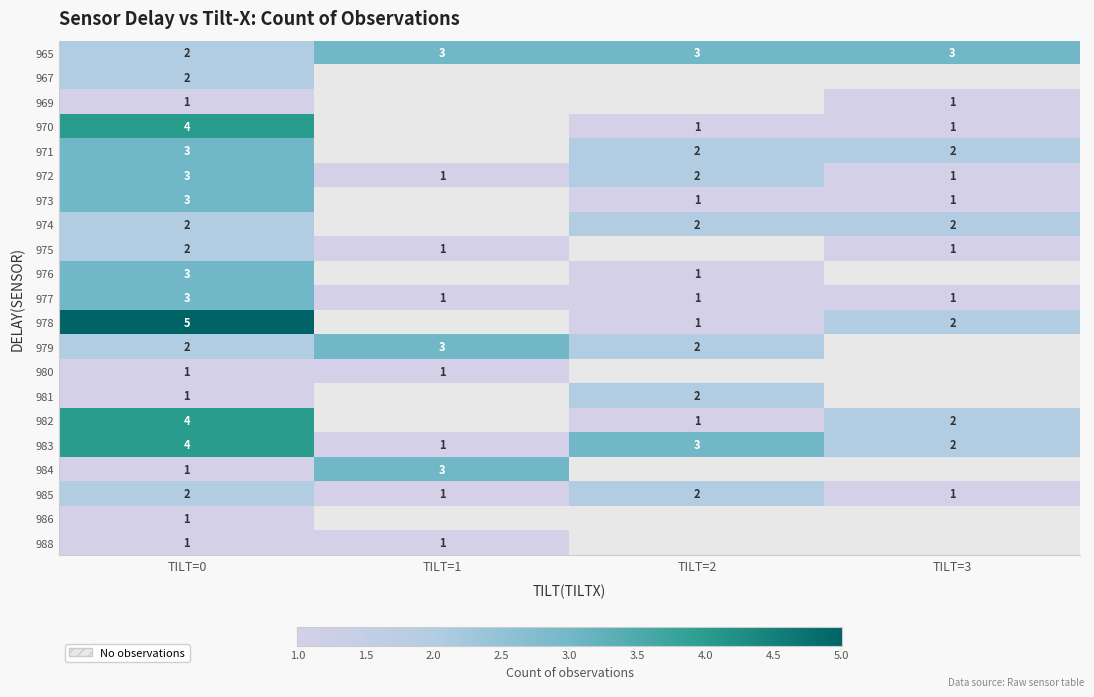

What is the difference between the highest and lowest values at TILT=0?

4